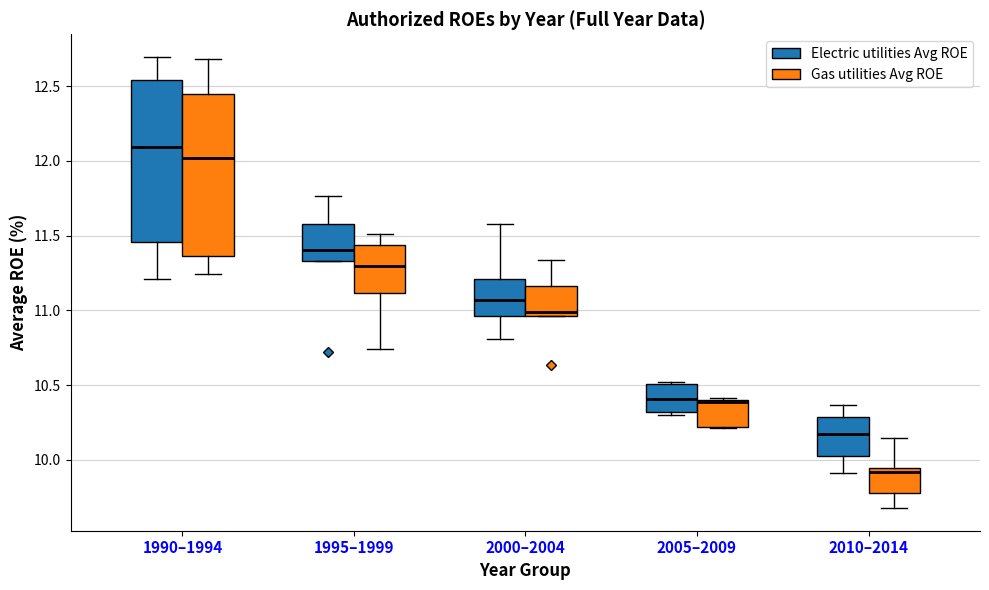

Reading left to right, read every box against the y-axis: the position of its median line, the range the box covers, and the ends of its whiskers. The values are not printed on the chart, so give them approximately, as read against the axis.

1990–1994 (Electric utilities Avg ROE): median 12.10, box 11.45 to 12.55, whiskers 11.20 to 12.70
1990–1994 (Gas utilities Avg ROE): median 12.00, box 11.35 to 12.45, whiskers 11.25 to 12.70
1995–1999 (Electric utilities Avg ROE): median 11.40, box 11.35 to 11.60, whiskers 11.35 to 11.75
1995–1999 (Gas utilities Avg ROE): median 11.30, box 11.10 to 11.45, whiskers 10.75 to 11.50
2000–2004 (Electric utilities Avg ROE): median 11.05, box 10.95 to 11.20, whiskers 10.80 to 11.60
2000–2004 (Gas utilities Avg ROE): median 11.00, box 10.95 to 11.15, whiskers 10.95 to 11.35
2005–2009 (Electric utilities Avg ROE): median 10.40, box 10.30 to 10.50, whiskers 10.30 (just below the box's lower edge) to 10.50
2005–2009 (Gas utilities Avg ROE): median 10.40, box 10.20 to 10.40, whiskers 10.20 to 10.40
2010–2014 (Electric utilities Avg ROE): median 10.15, box 10.05 to 10.30, whiskers 9.90 to 10.35
2010–2014 (Gas utilities Avg ROE): median 9.90, box 9.80 to 9.95, whiskers 9.70 to 10.15